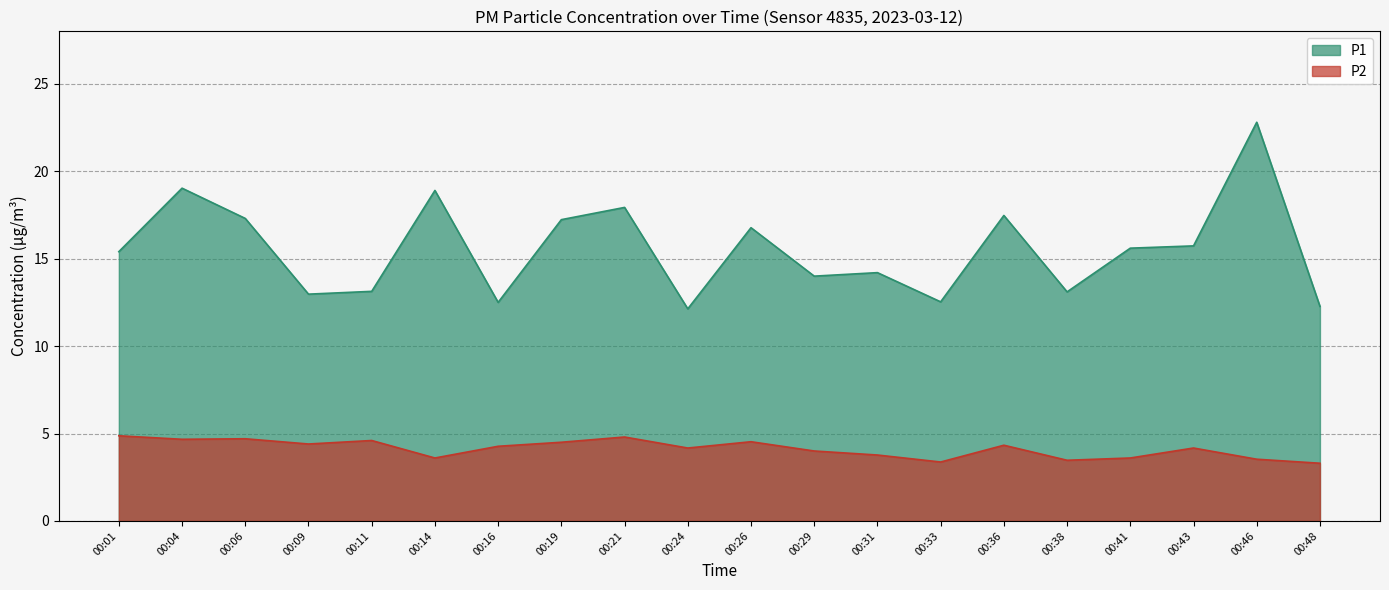

The value of P1 at 01:00 is 8.7. True or false?

False